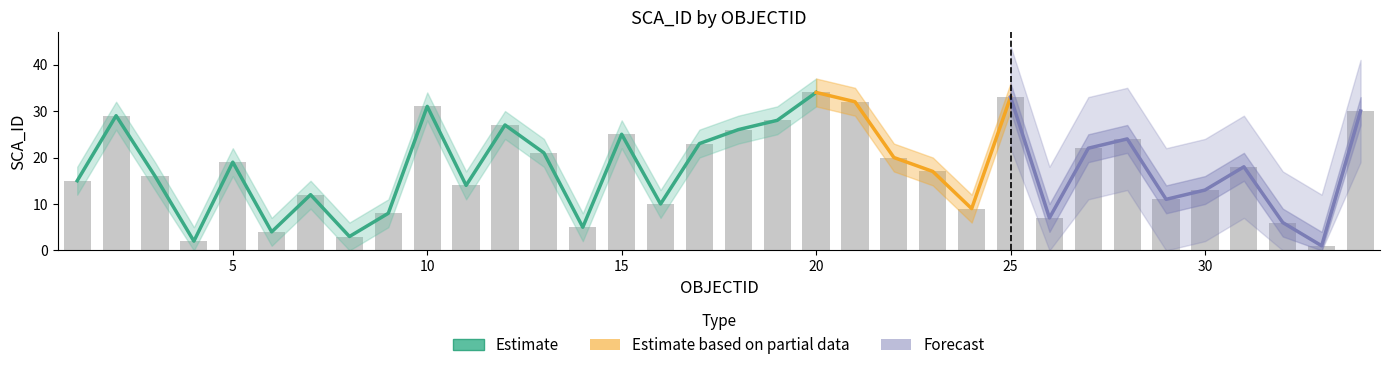

What is the difference between the highest and lowest values at 10?

6